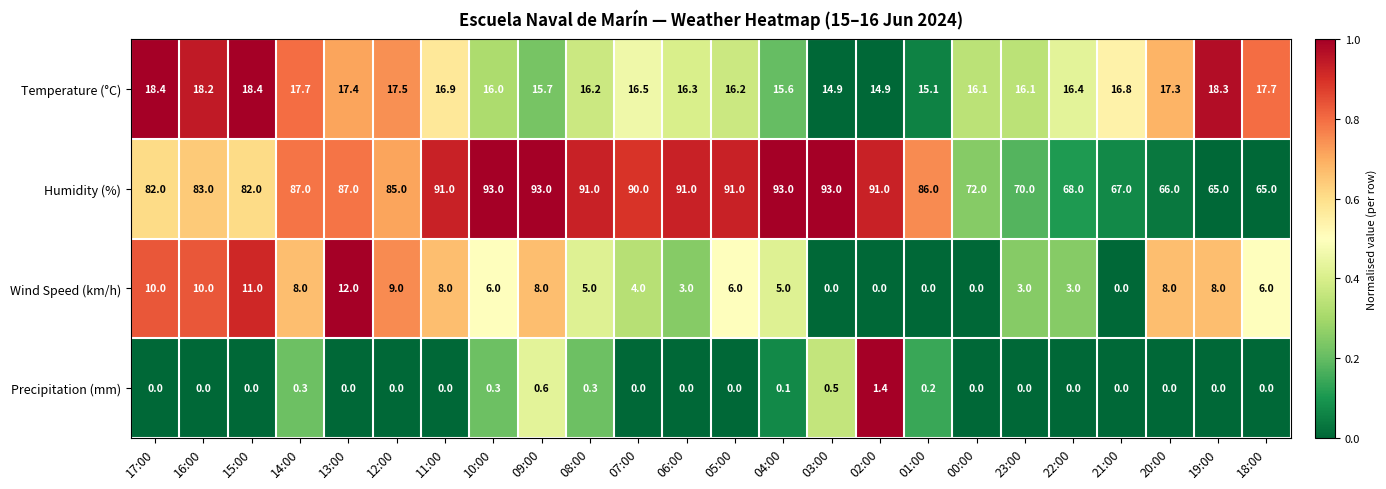

The Wind Speed (km/h) series shows 1.8 at 23:00. True or false?

False